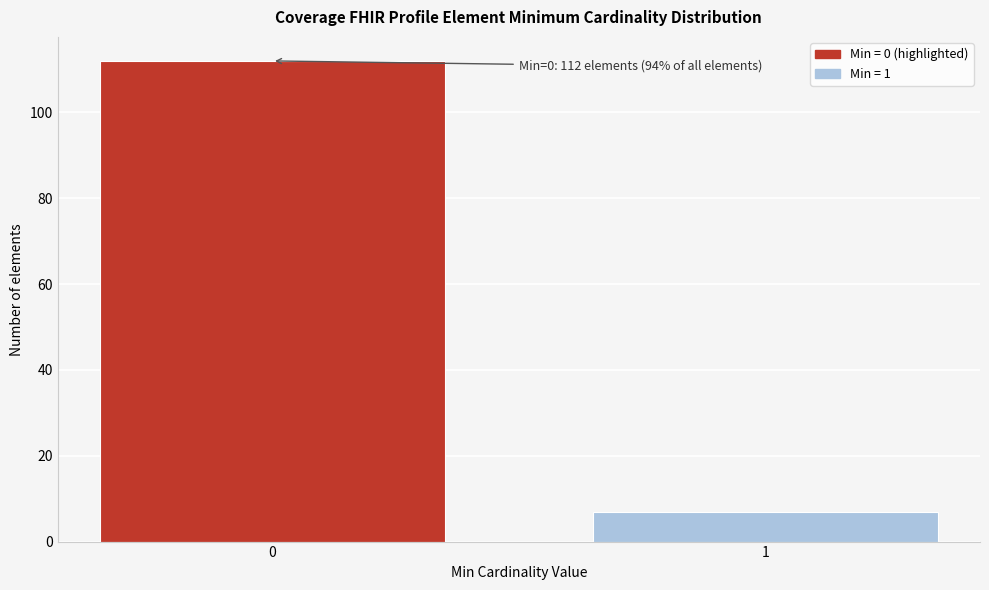

Reading left to right, list all the values displayed in this chart.

112	7